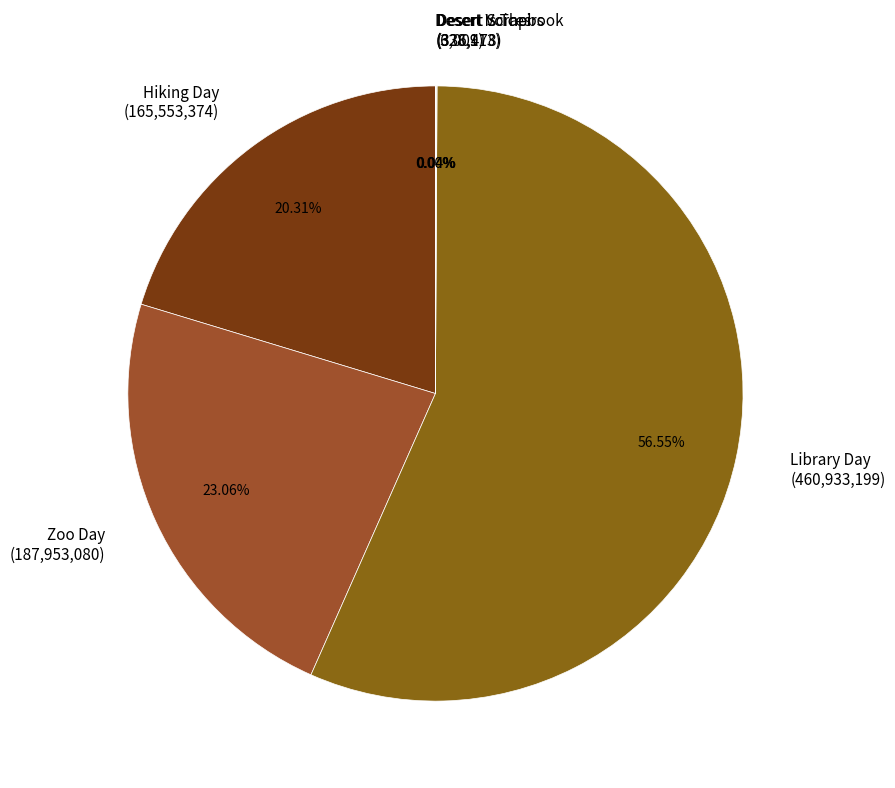

Do Hiking Day (165,553,374) and Library Day (460,933,199) together represent more than half of the pie?

Yes